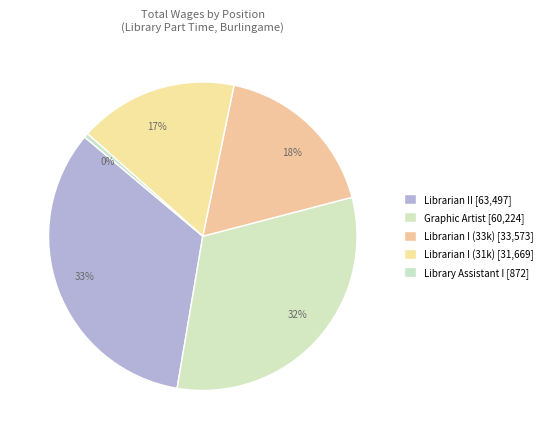

What is the ratio of the value at 17% to the value at 32%?

0.5